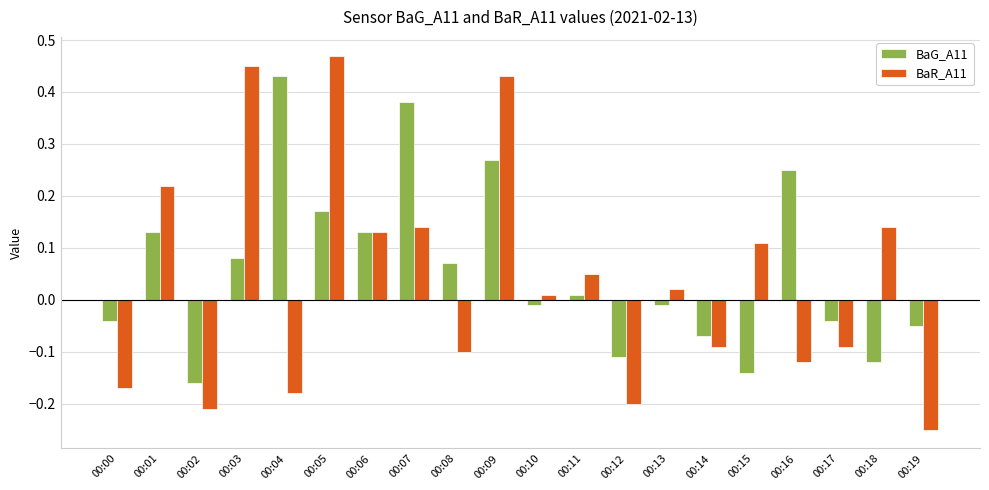

What are all the series names shown in the legend?

BaG_A11, BaR_A11